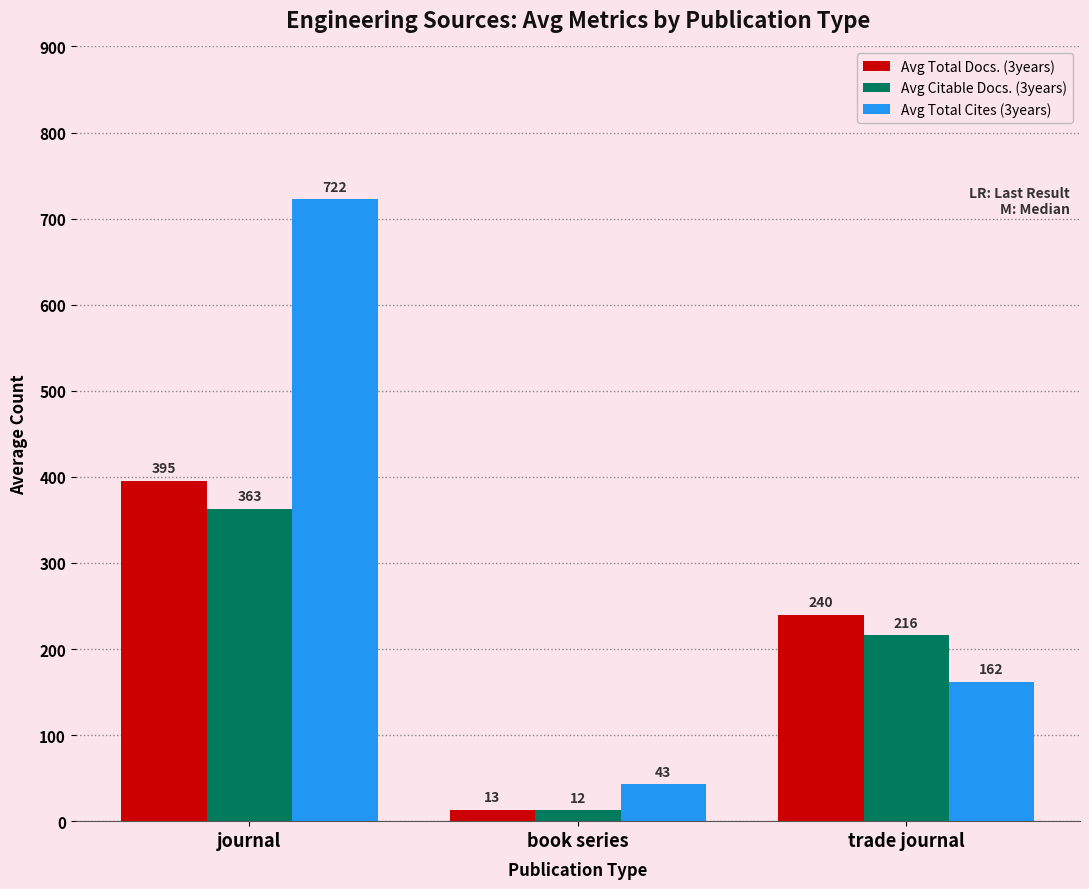

What value does the Avg Citable Docs. (3years) series have at book series?

12.5